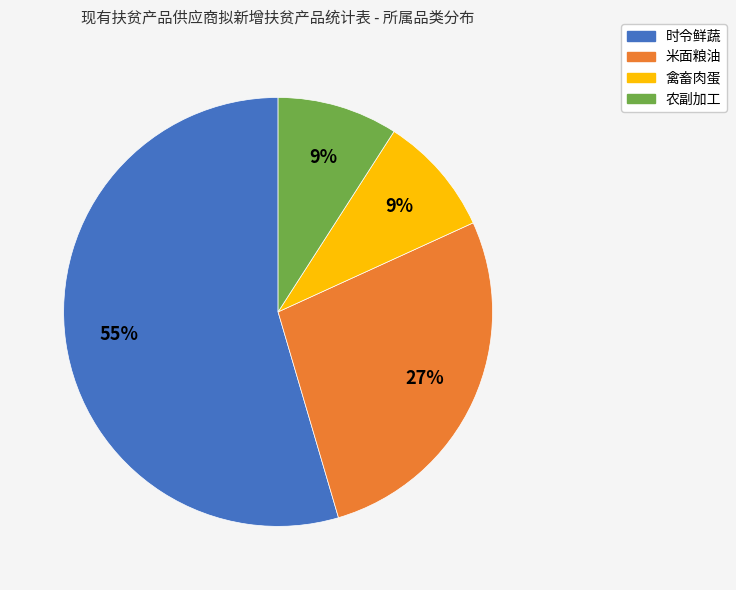

Is 农副加工 the majority of the pie?

No